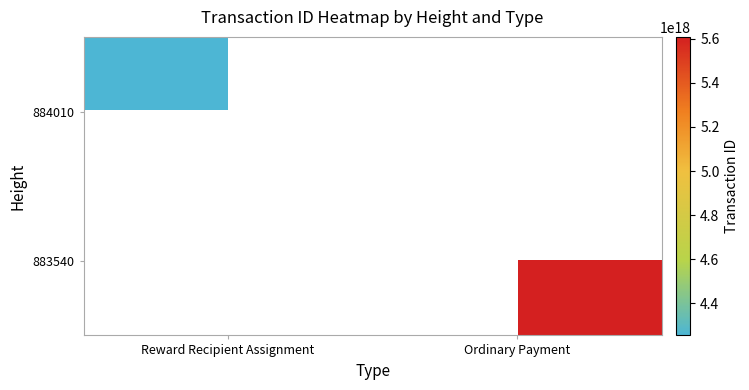

At which category does the chart reach its peak across all series?

Ordinary Payment